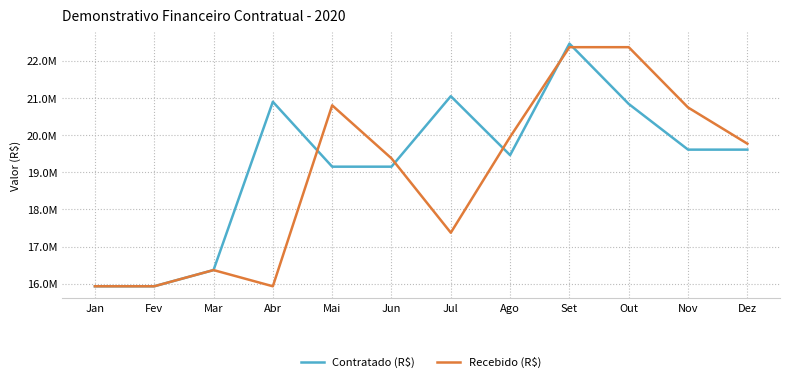

Reading left to right, transcribe all the data shown in this chart.

Contratado (R$): Jan=15932708.1	Fev=15932708.1	Mar=16368579.1	Abr=20896283.6	Mai=19150308.6	Jun=19150308.6	Jul=21046295.5	Ago=19460317.1	Set=22460317.1	Out=20837801.9	Nov=19608693.9	Dez=19608693.9
Recebido (R$): Jan=15932708.1	Fev=15932708.1	Mar=16368579.1	Abr=15932708.1	Mai=20800859.1	Jun=19373463.2	Jul=17373463.2	Ago=19950871.0	Set=22364892.6	Out=22364892.6	Nov=20742377.4	Dez=19768269.6